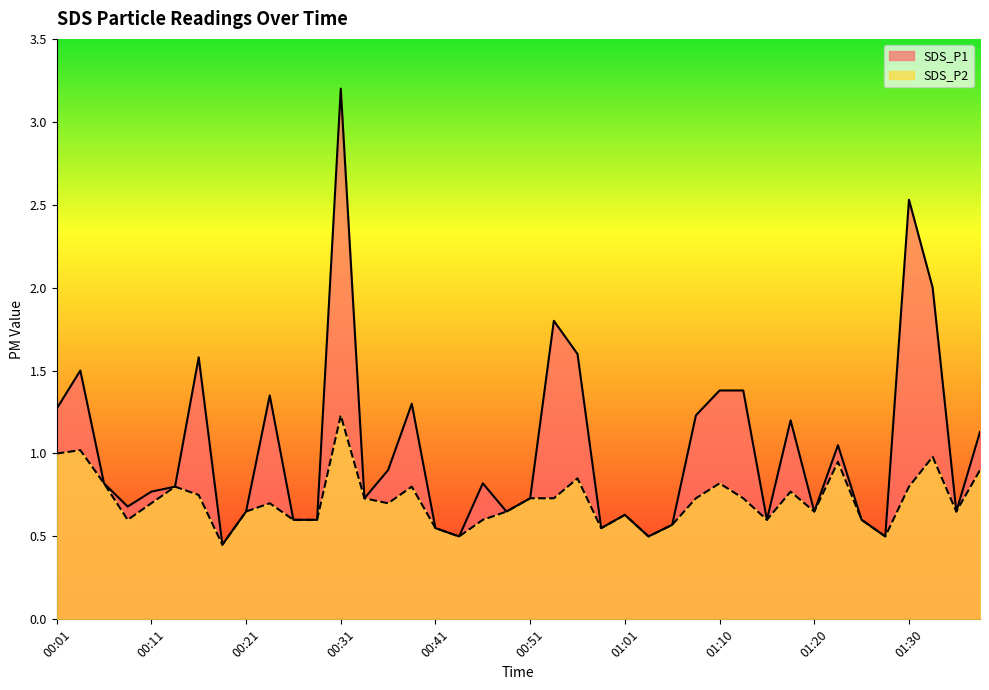

Rank the series by their average value, from highest to lowest.

SDS_P1, SDS_P2